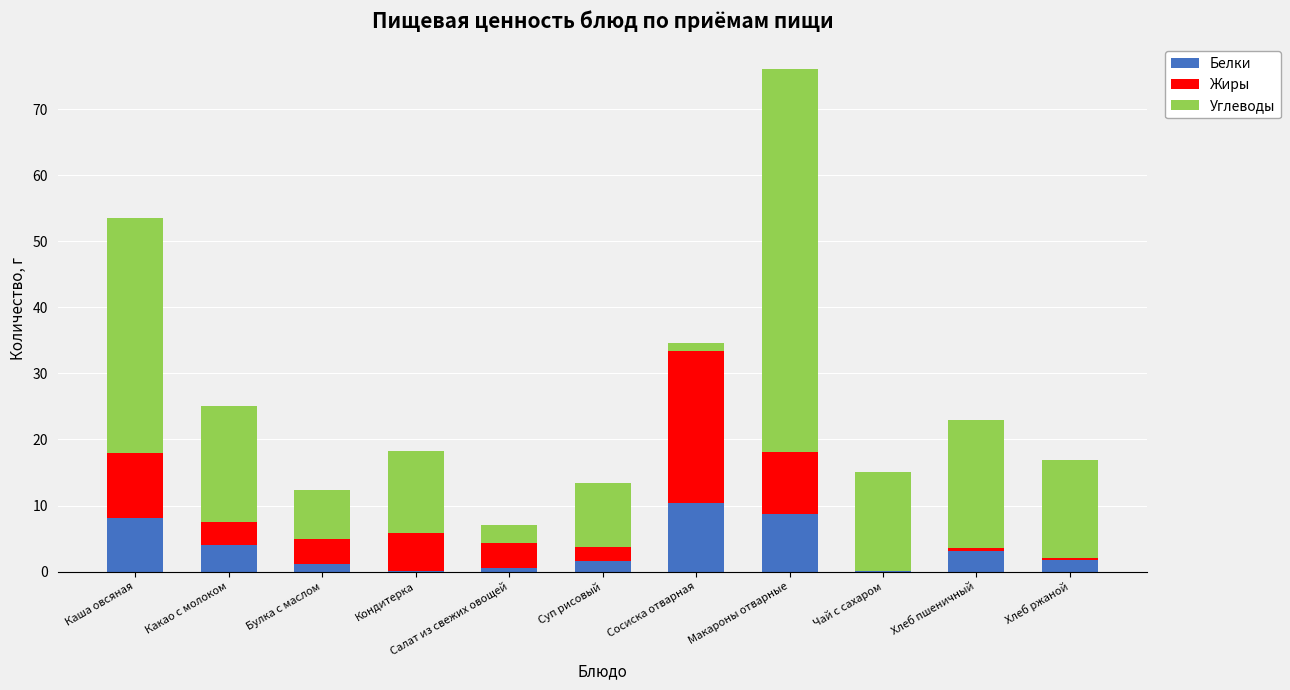

At which category is the sum across all series the highest?

Макароны отварные